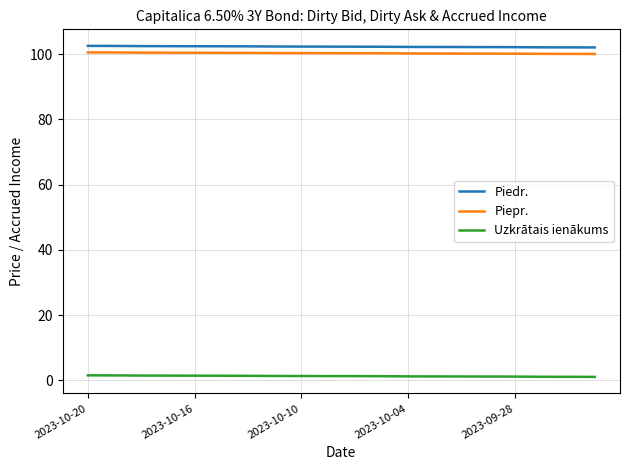

What is the maximum value shown in the chart?

102.5